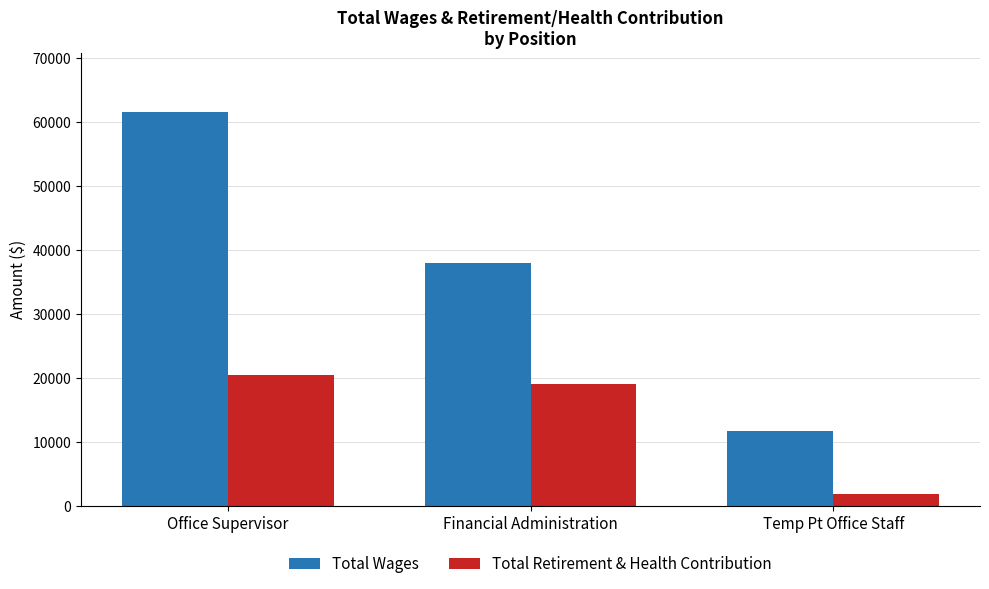

Reading left to right, what are all the values shown in this chart?

Total Wages: Office Supervisor=61576	Financial Administration=37984	Temp Pt Office Staff=11680
Total Retirement & Health Contribution: Office Supervisor=20446	Financial Administration=19106	Temp Pt Office Staff=1792